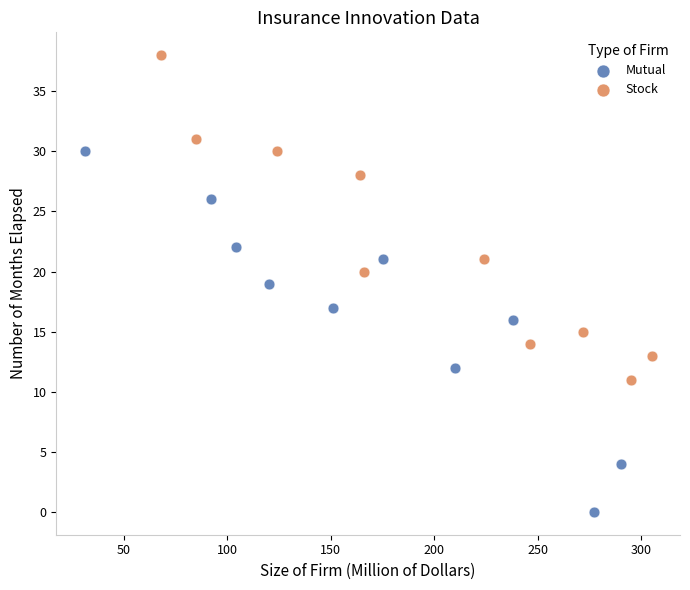

Which series has the widest spread of Y values?

Mutual